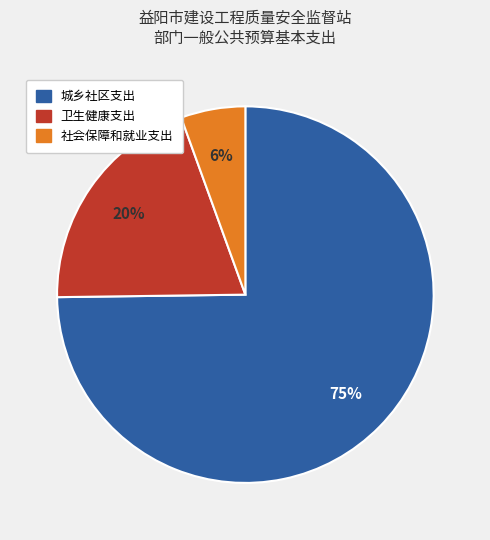

Is it true that 卫生健康支出 is 31% of the pie?

False